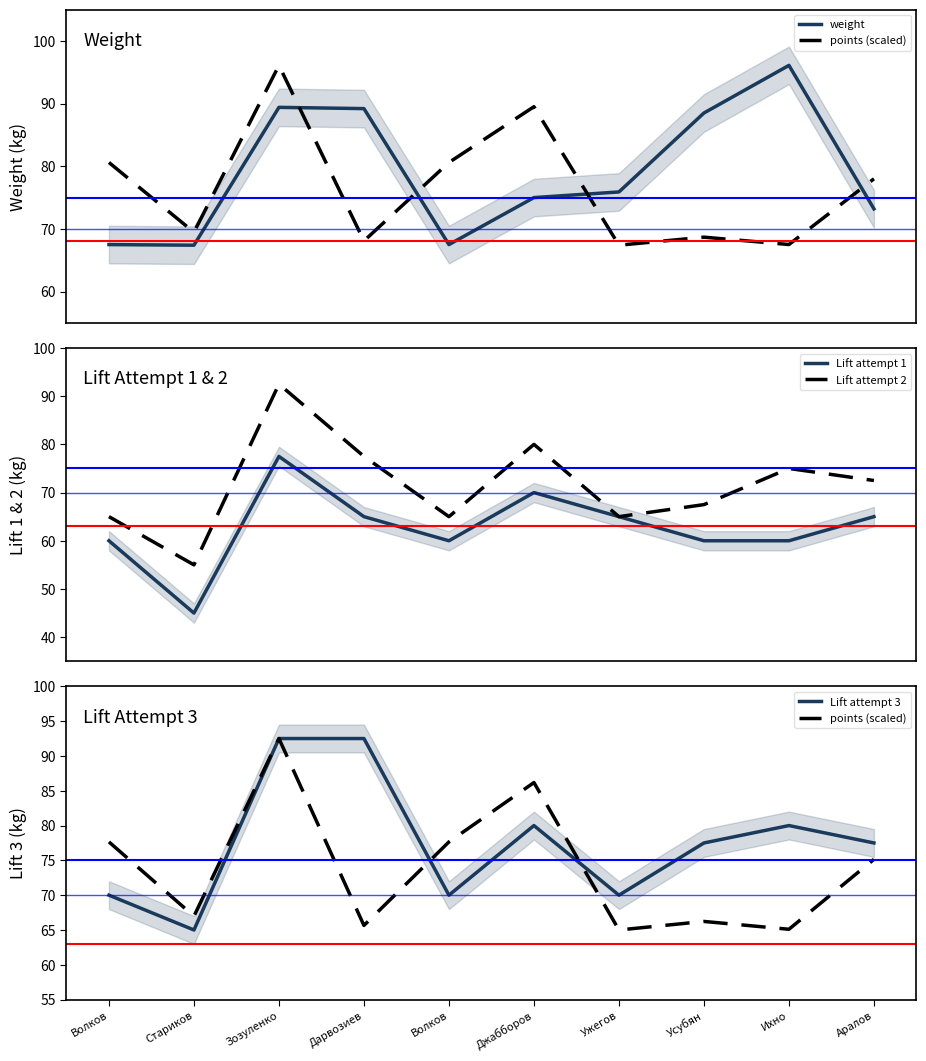

Which series has the largest total across all categories?

weight